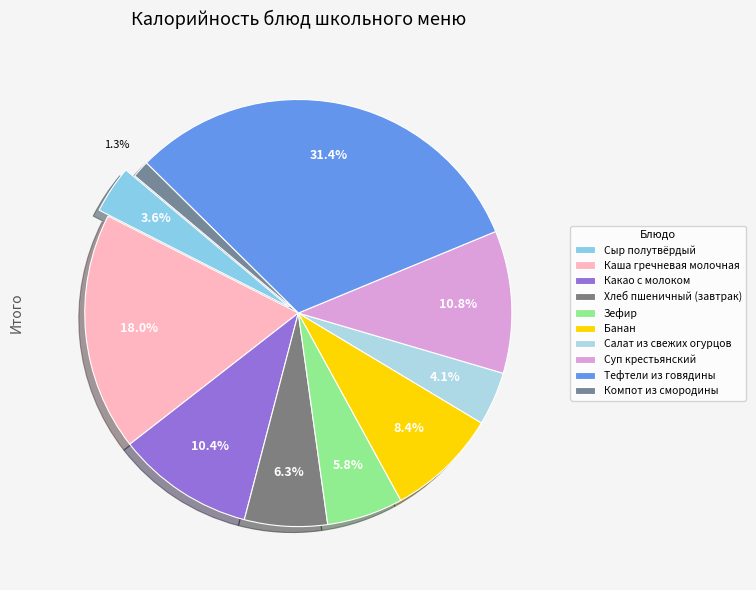

Approximately how many times larger is the value at Салат из свежих огурцов compared to Суп крестьянский?

0.4